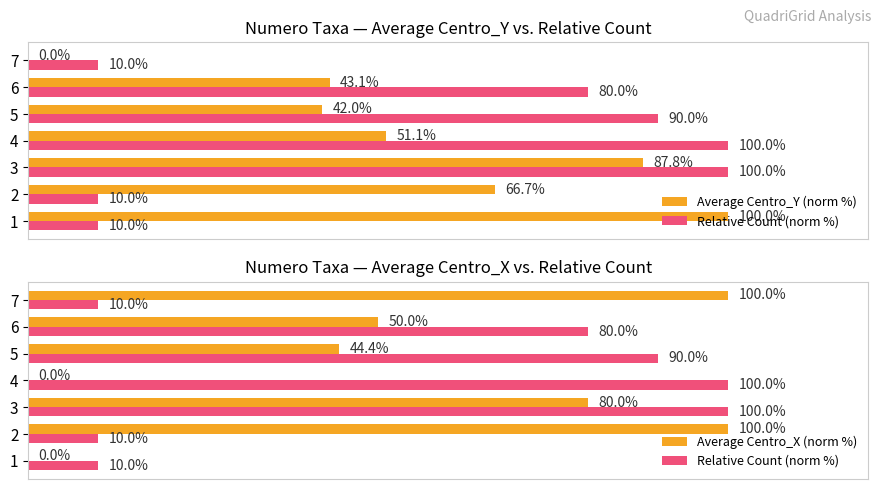

What is the value of the Relative Count (norm %) bar at the 1st from the left?

10.0